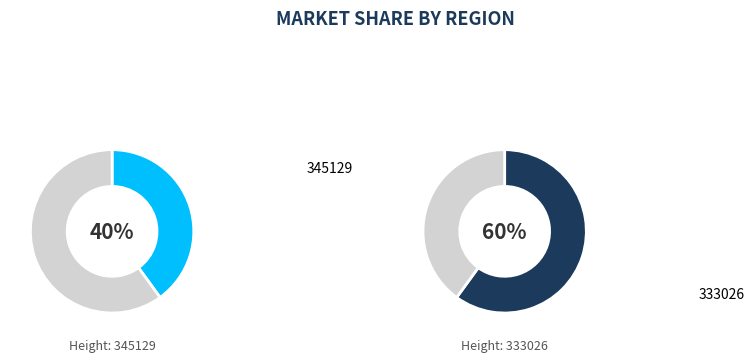

The 345129 slice represents 26% of the pie. True or false?

False